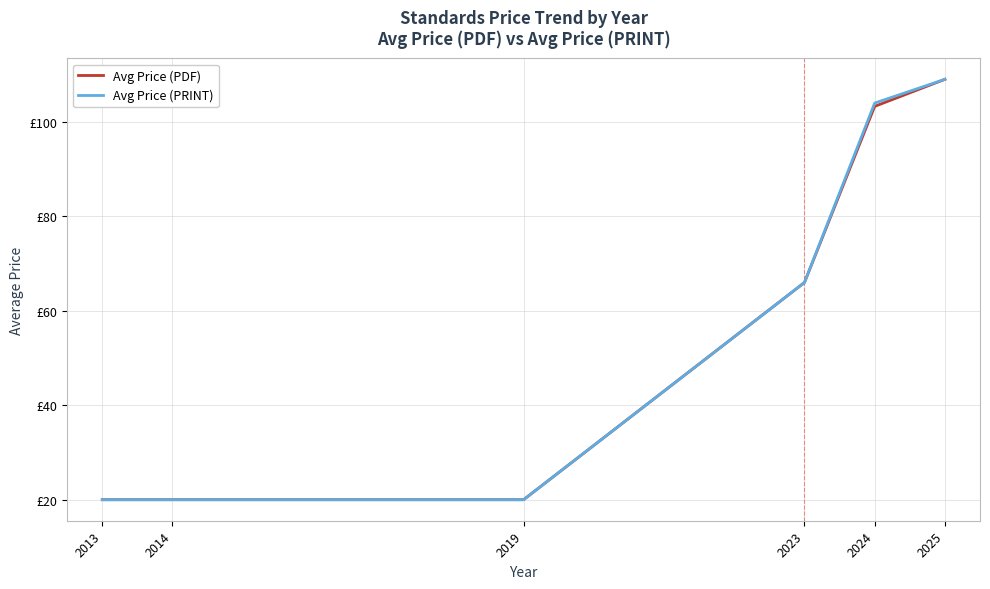

Which series has the largest range (max minus min)?

Avg Price (PDF)